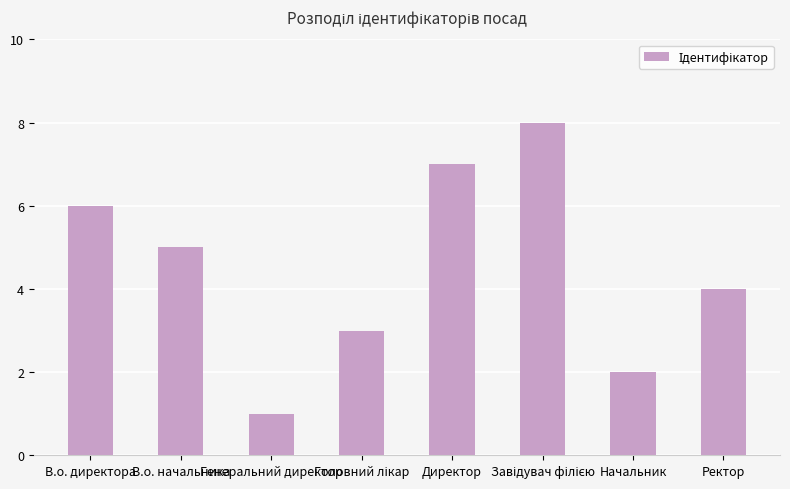

Read the value at В.о. начальника.

5